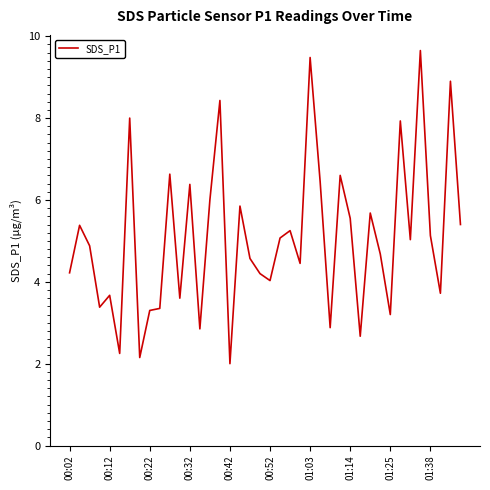

What is the minimum value shown in the chart?

2.0